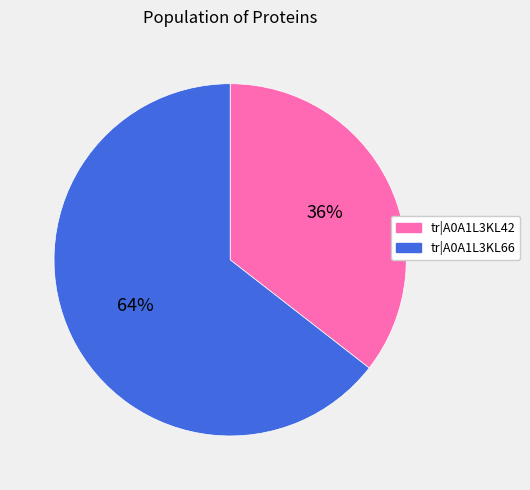

Rank the categories by value from lowest to highest.

tr|A0A1L3KL42, tr|A0A1L3KL66